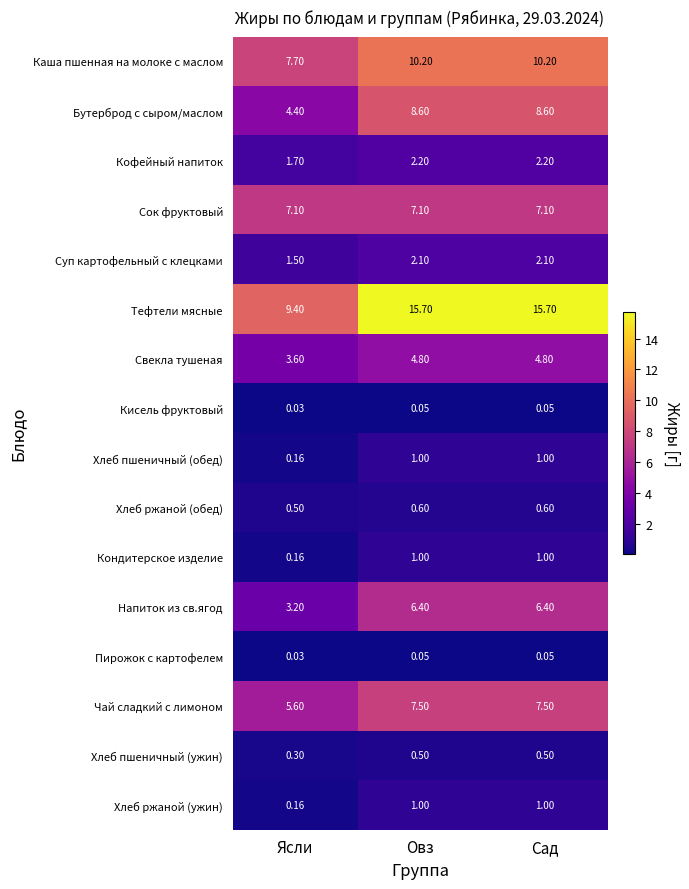

How many series are shown in this chart?

16